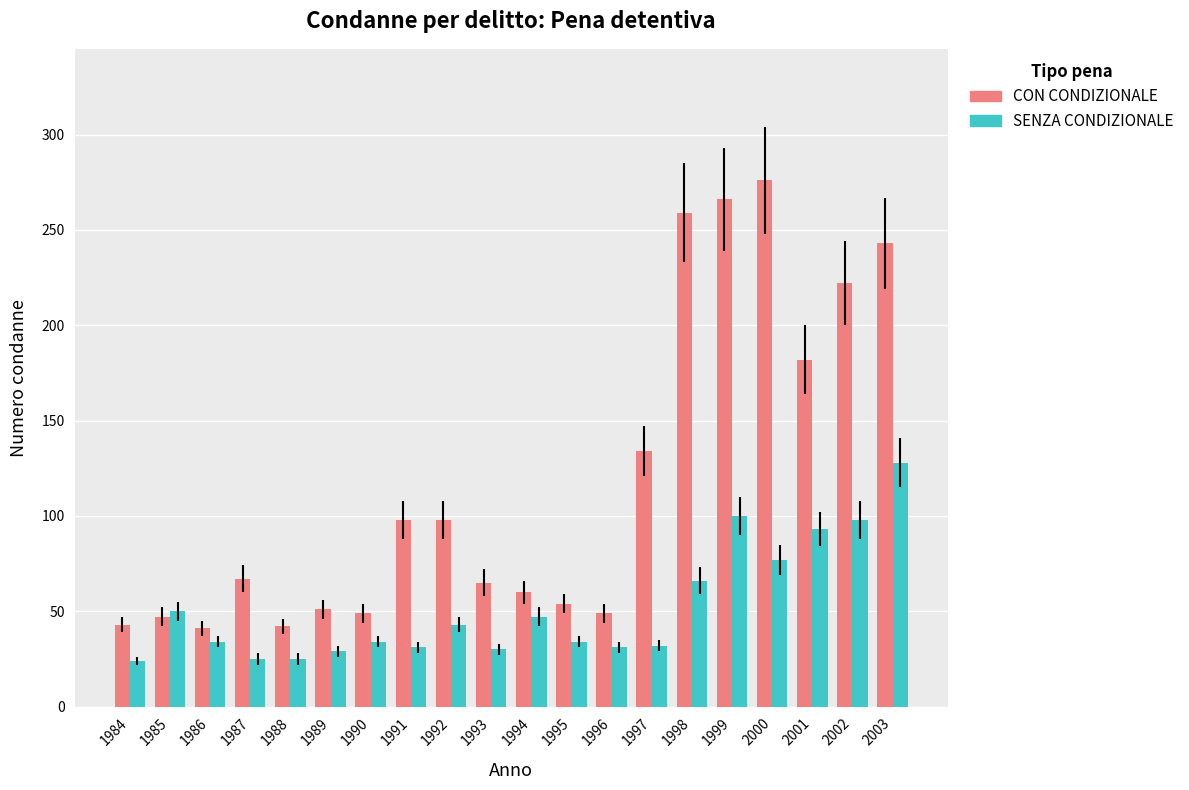

At 1992, list the series in order from largest to smallest.

CON CONDIZIONALE, SENZA CONDIZIONALE